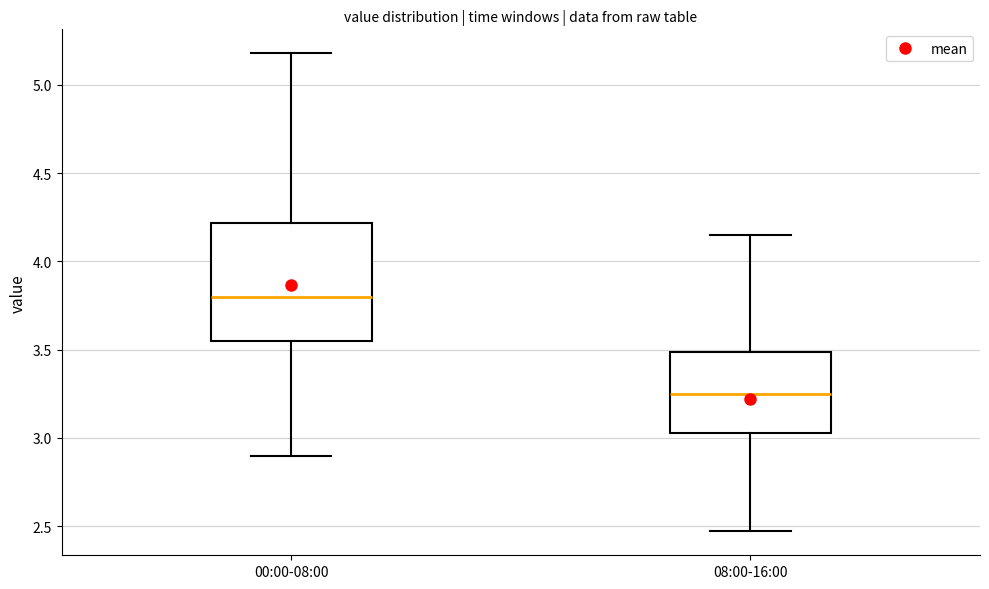

Which box is the tallest, from its lower edge to its upper edge?

00:00-08:00